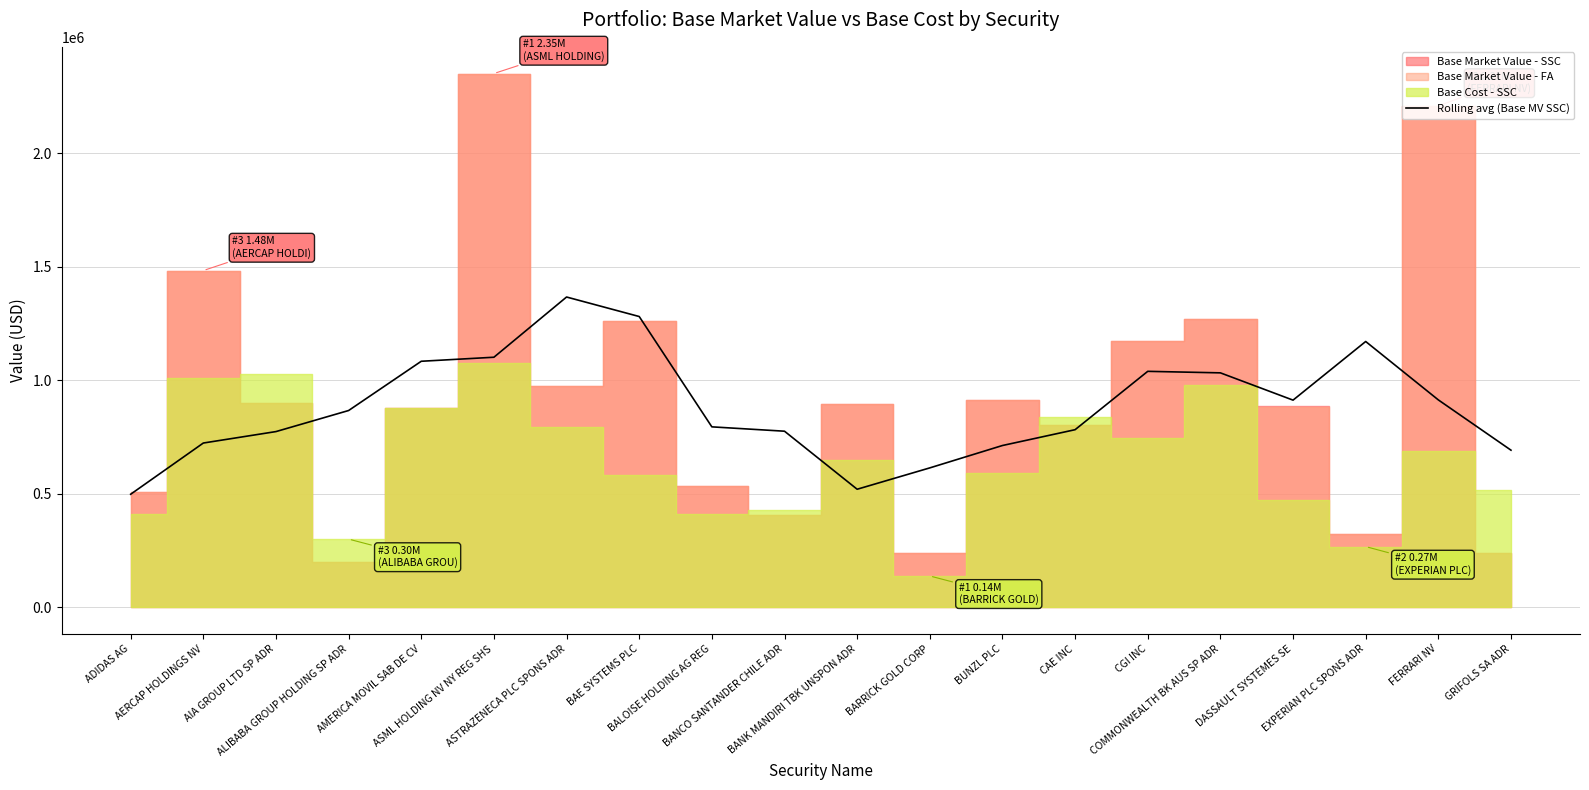

At which category does the data reach its first local peak?

ASTRAZENECA PLC SPONS ADR